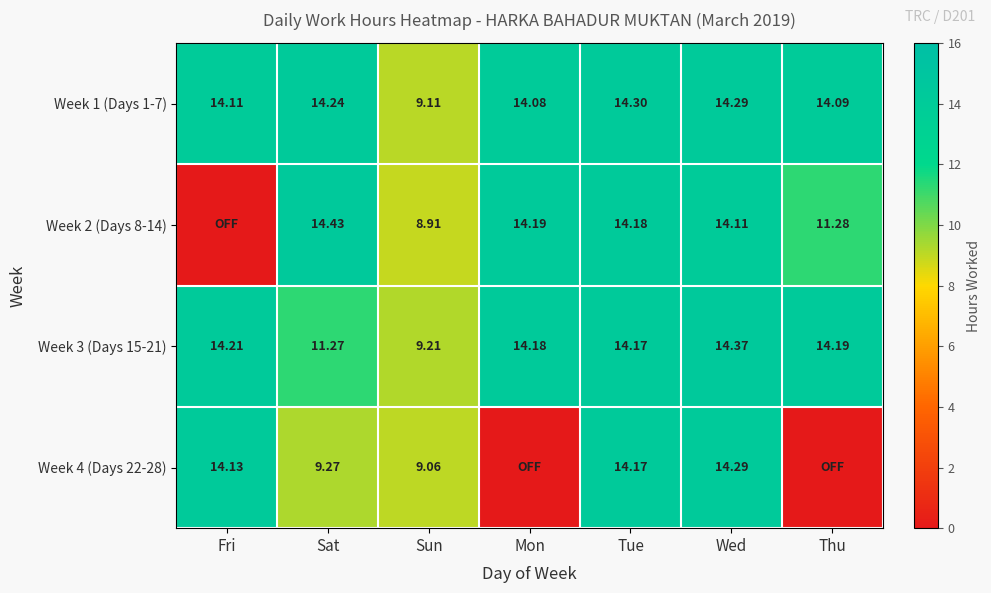

Is the value of Week 3 (Days 15-21) at Thu greater than the value of Week 2 (Days 8-14) at Thu?

Yes